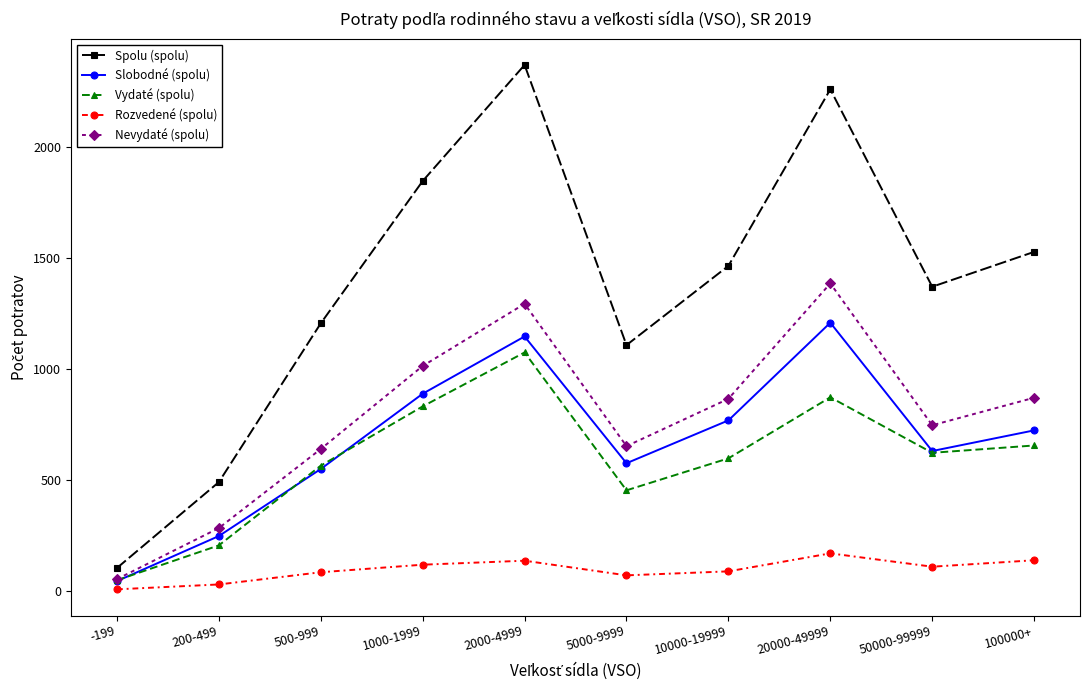

What is the maximum value shown in the chart?

2371